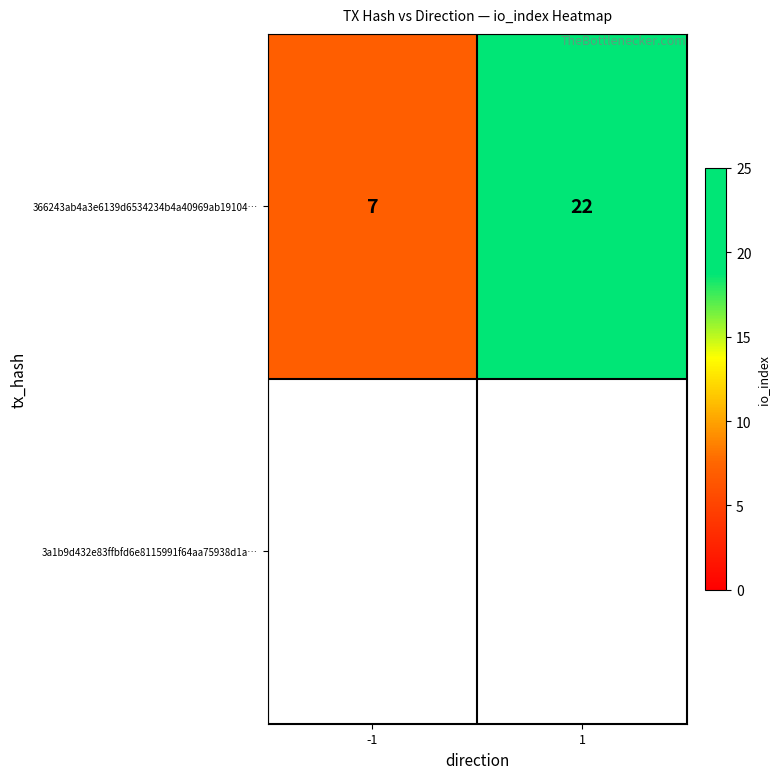

True or false: the data shows 4 at -1.

False